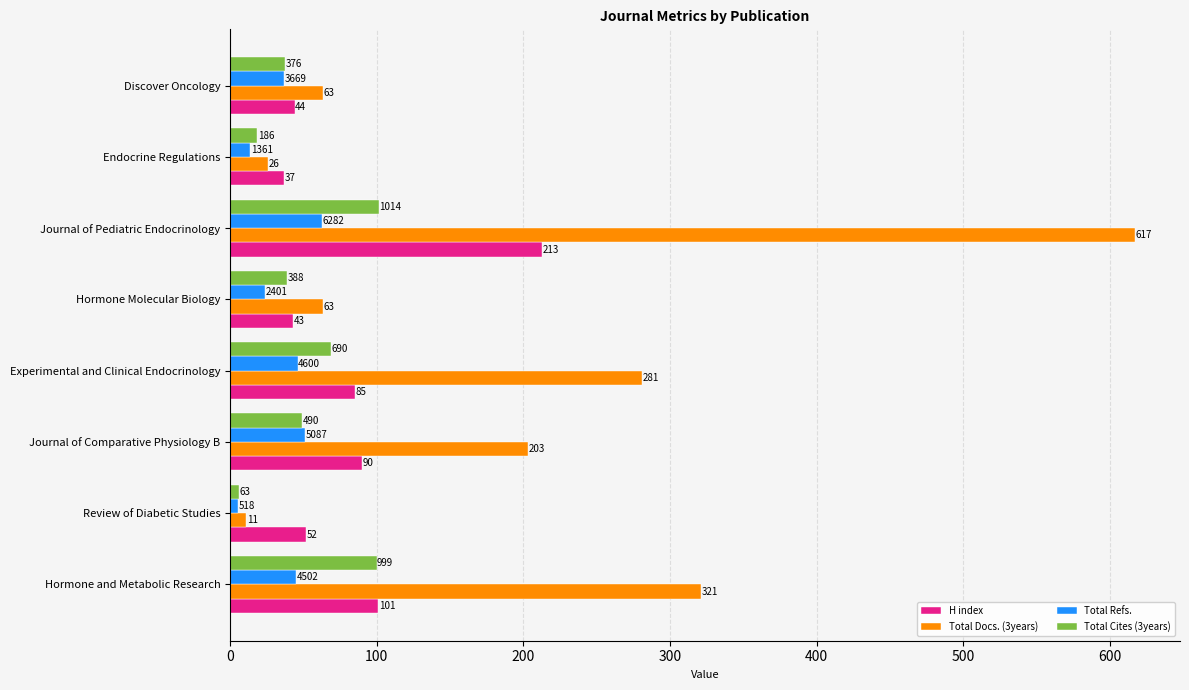

What is the average value of the Total Cites (3years) series?

52.6